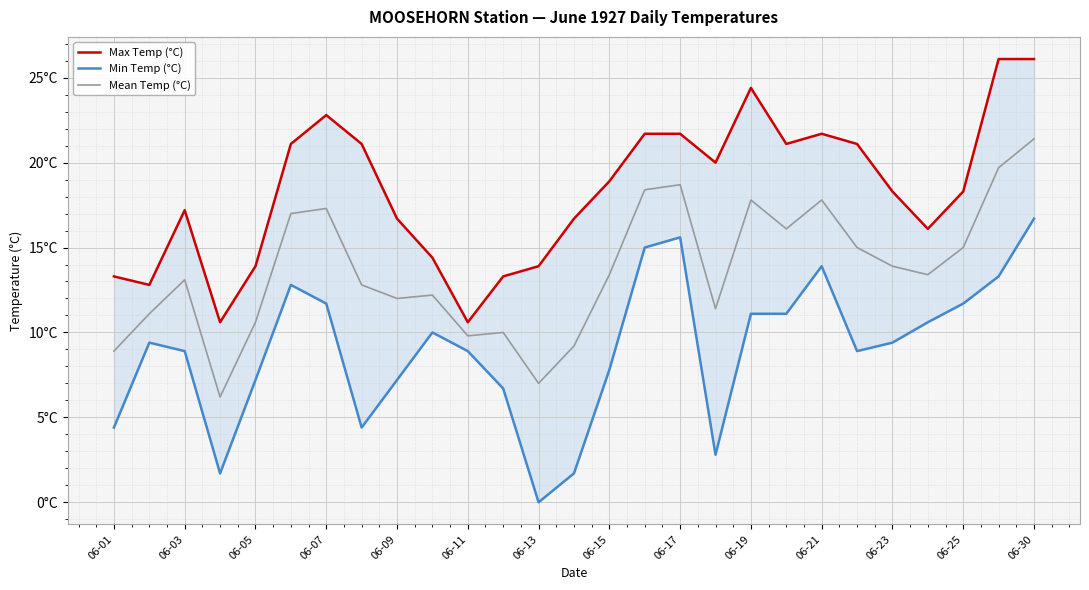

What position from the right is 06-07?

24